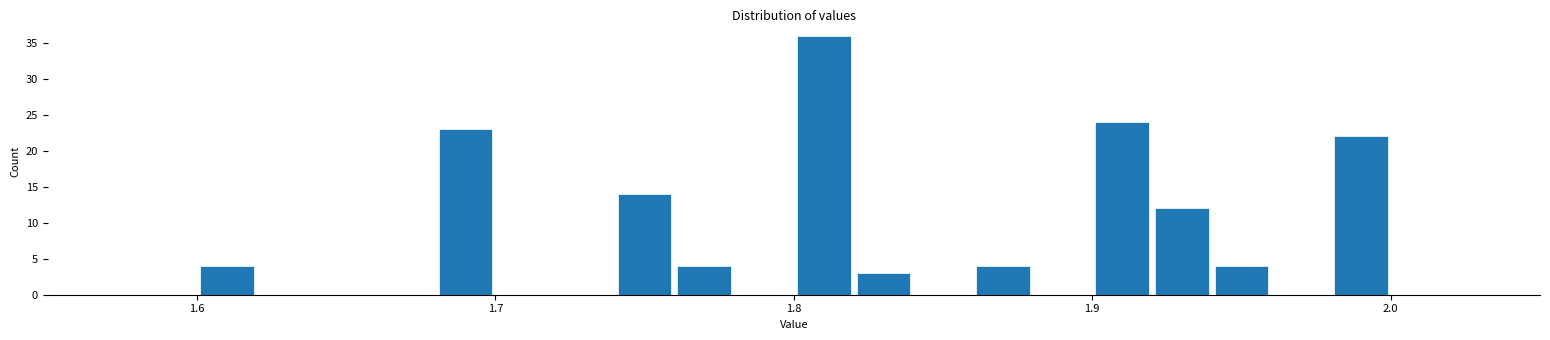

Read against the x-axis, roughly where is the centre of the tallest bar?

1.81